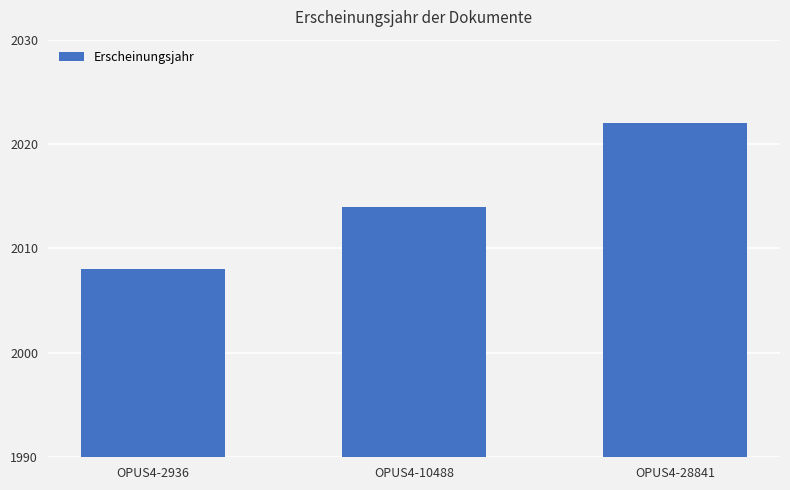

What is the difference between the maximum and minimum values?

14